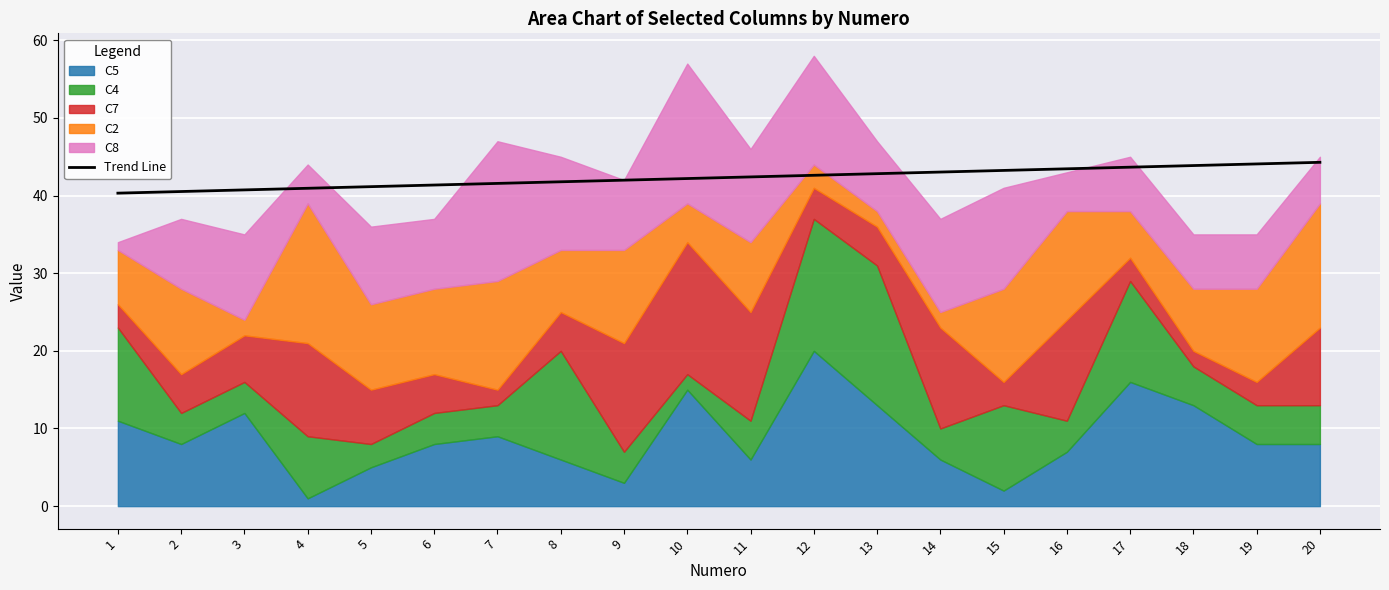

Which category has the lowest value across all series?

1